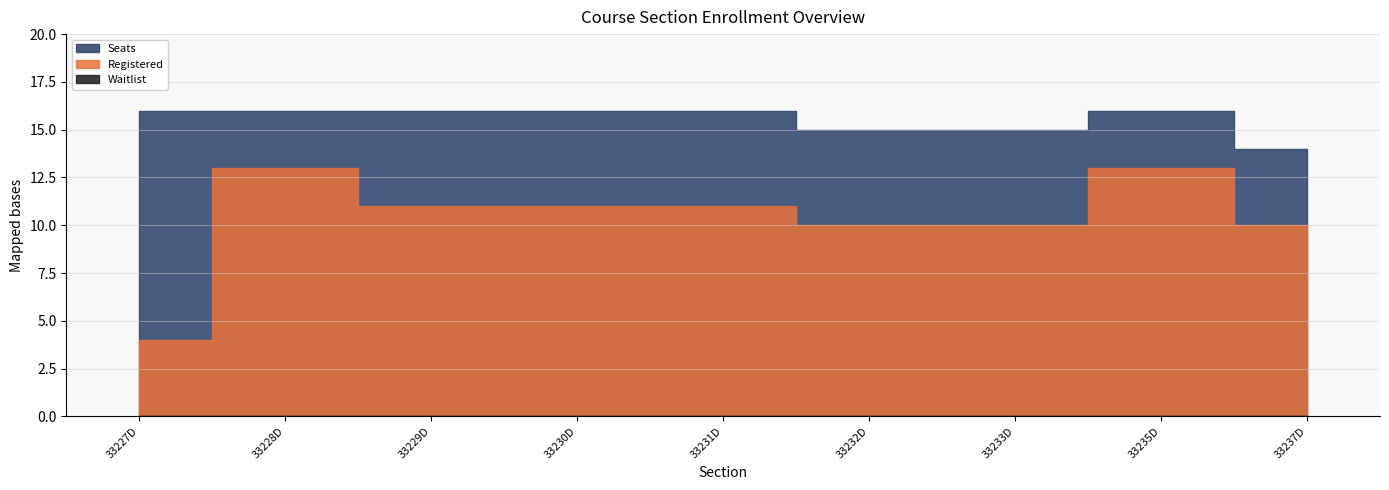

At how many categories does at least one series exceed 11?

9